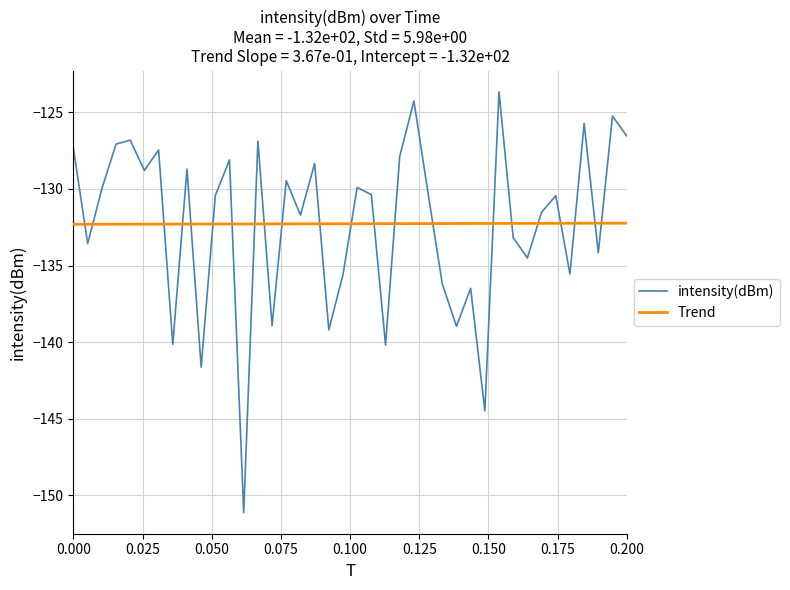

What is the difference between the maximum and minimum values in the intensity(dBm) series?

27.5